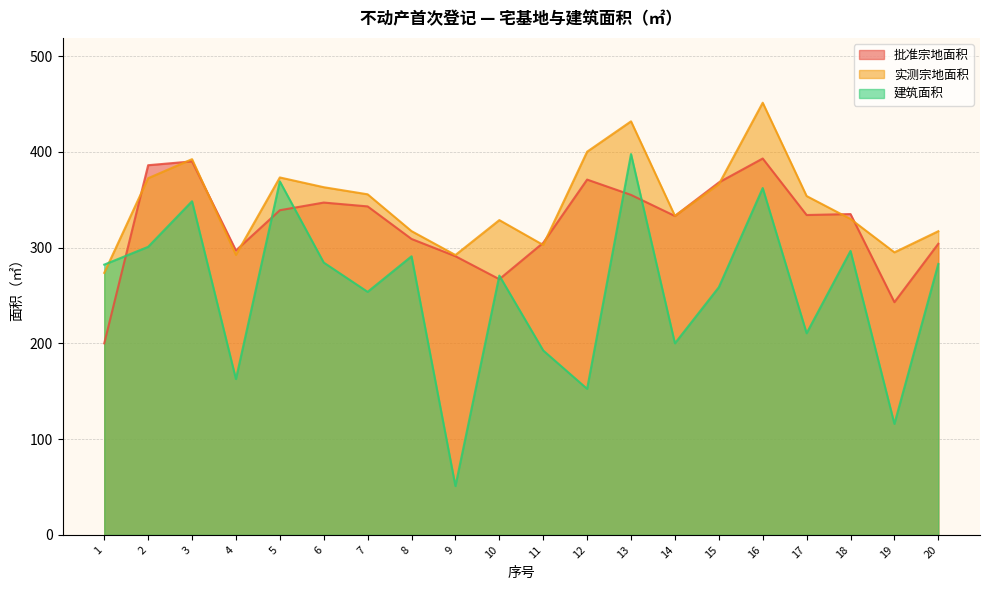

What is the value of the 批准宗地面积 point at the 18th from the left?

335.0